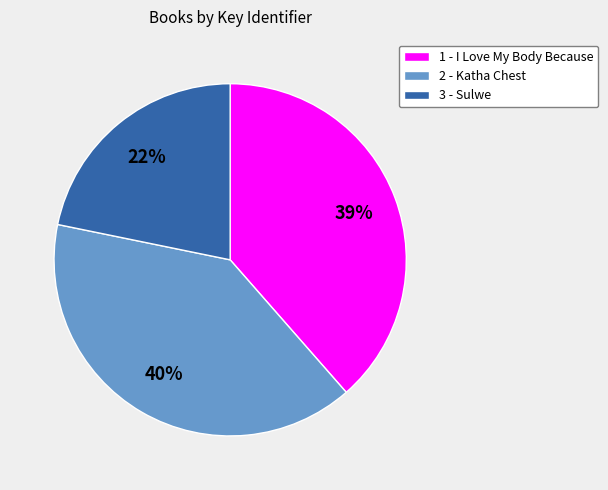

How many segments does this pie chart have?

3